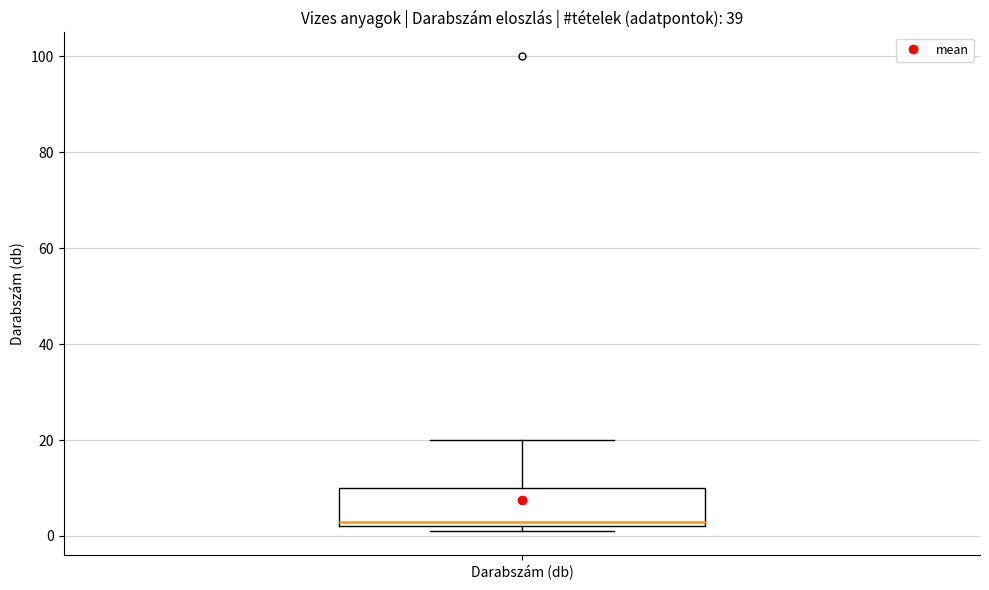

Where does the median line of the box for Darabszám (db) sit on the y-axis? The values are not printed on the chart, so give them approximately, as read against the axis.

4